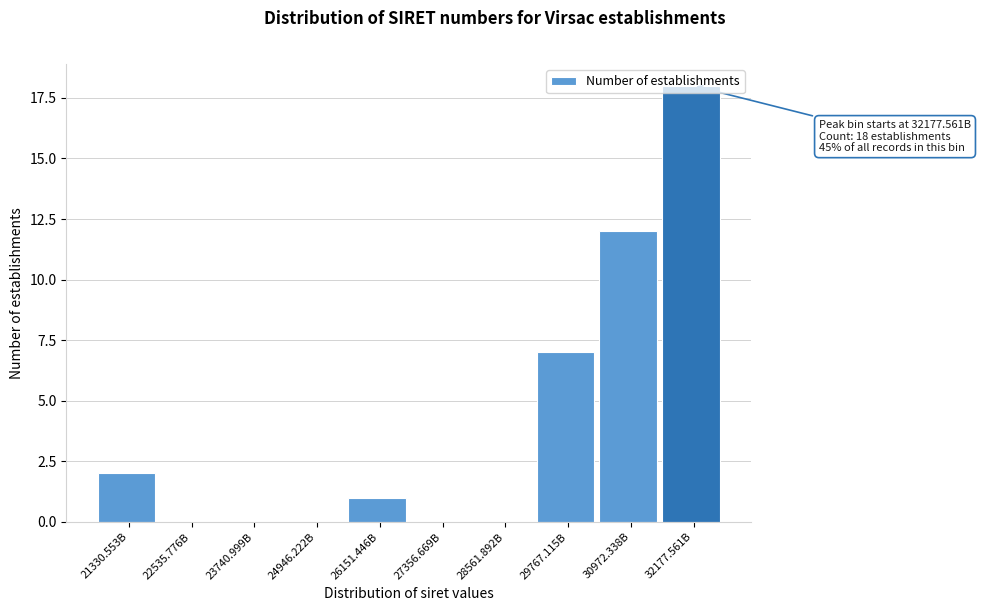

The value at 21330.553B is 2. True or false?

True